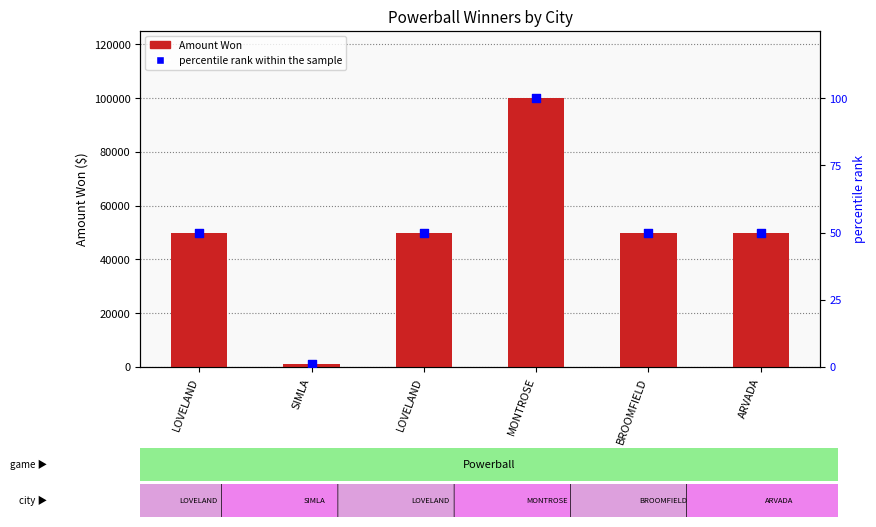

What are all the series names shown in the legend?

Amount Won, percentile rank within the sample